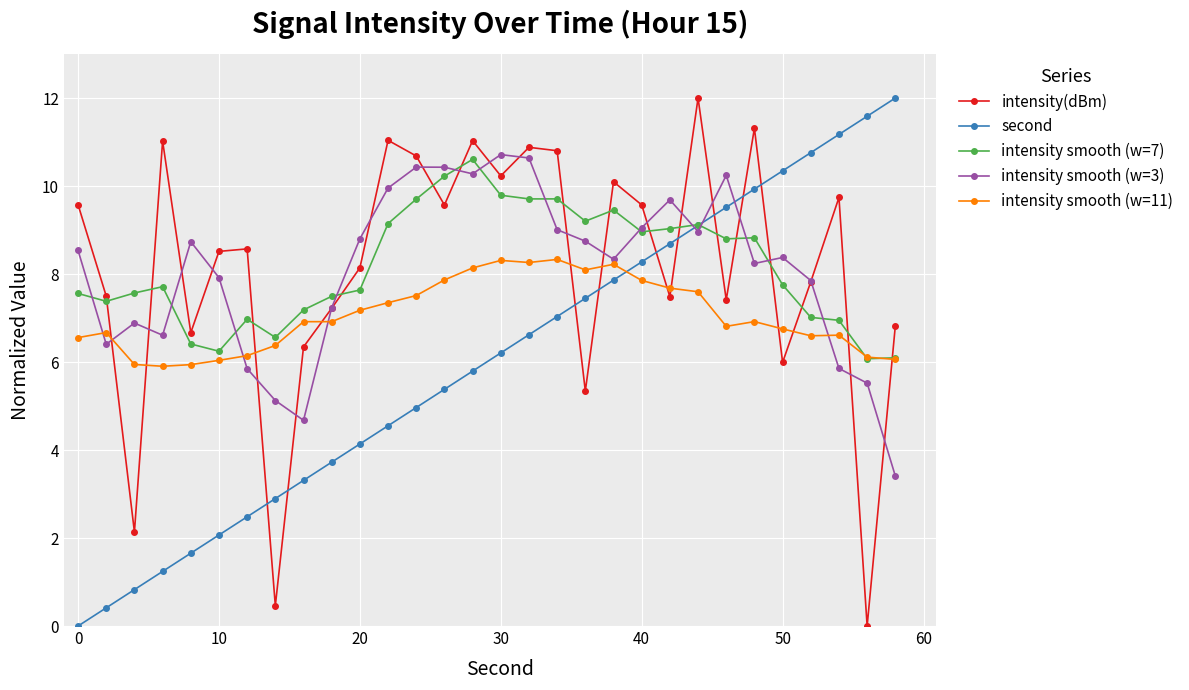

Which series ends up on top after the final intersection of intensity smooth (w=3) and second?

second